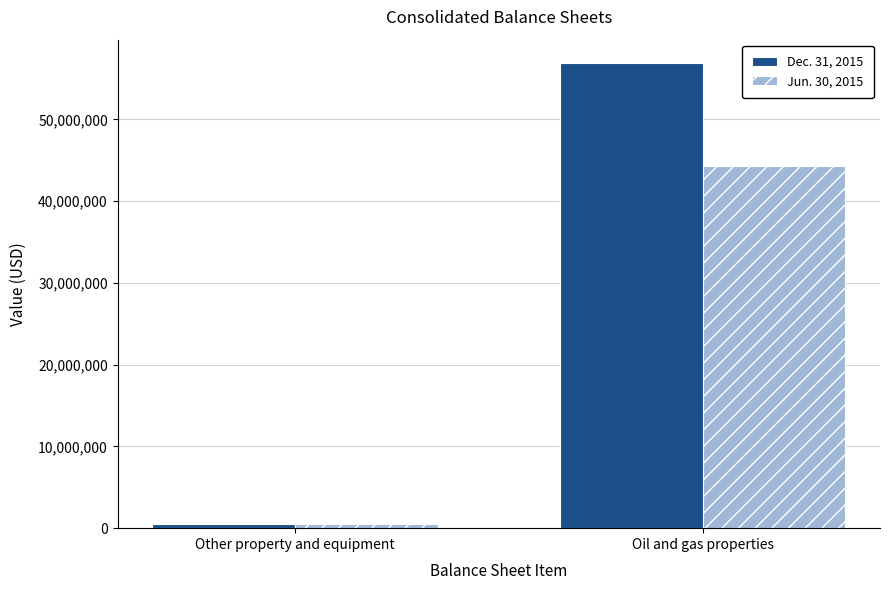

What is the average value of the Jun. 30, 2015 series?

22413702